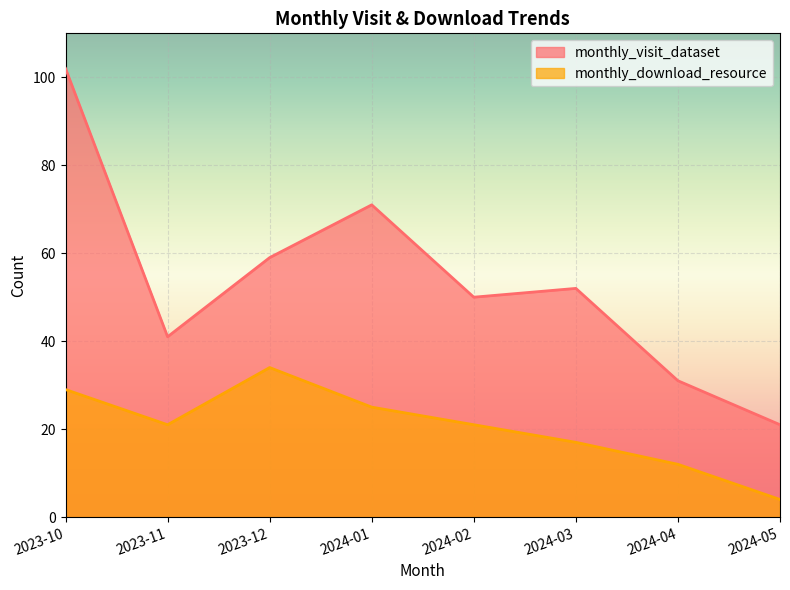

What is the difference between the monthly_visit_dataset values at 2023-10 and 2024-05?

81